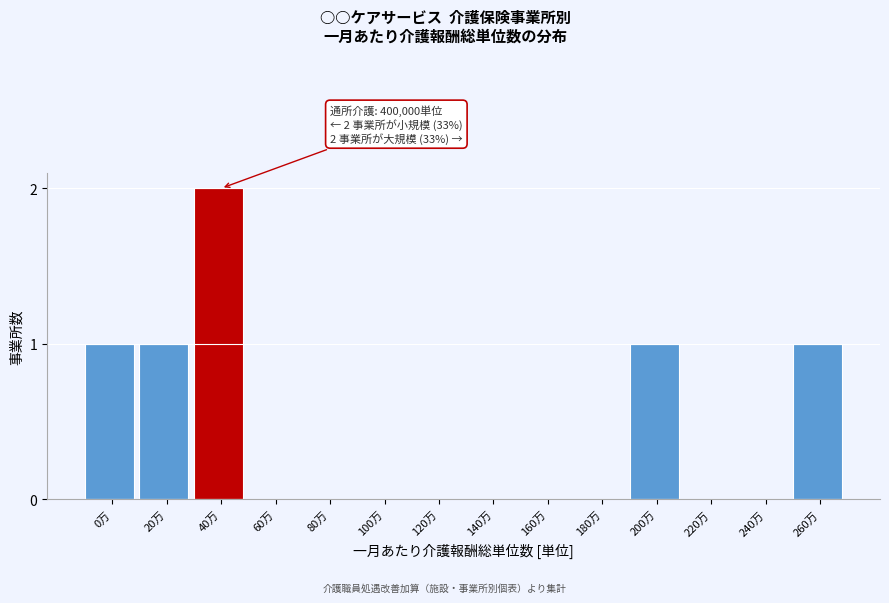

Reading left to right, transcribe all the data shown in this chart.

0万=1	20万=1	40万=2	60万=0	80万=0	100万=0	120万=0	140万=0	160万=0	180万=0	200万=1	220万=0	240万=0	260万=1